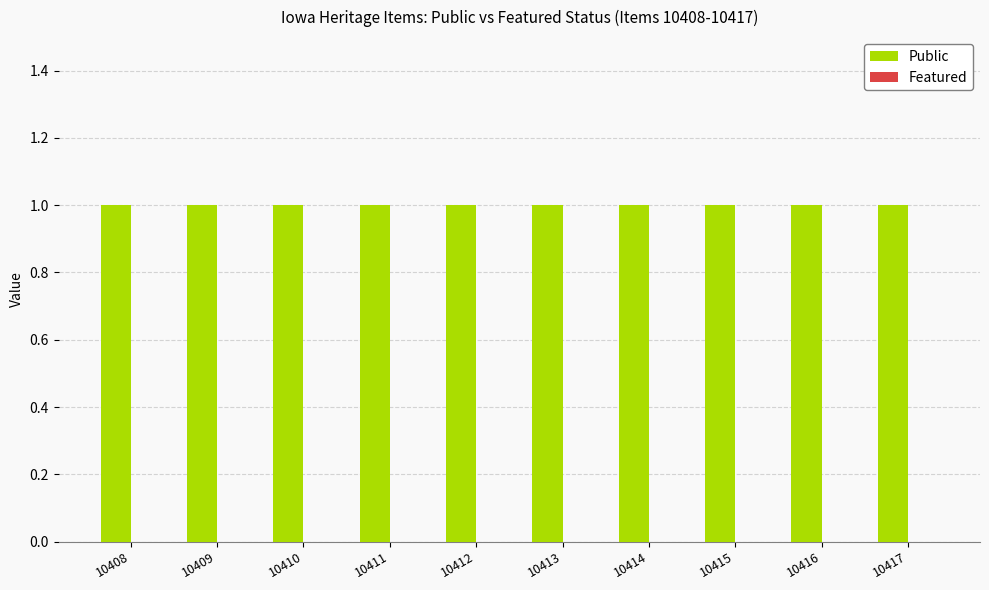

Reading left to right, transcribe all the data shown in this chart.

Public: 10408=1	10409=1	10410=1	10411=1	10412=1	10413=1	10414=1	10415=1	10416=1	10417=1
Featured: 10408=0	10409=0	10410=0	10411=0	10412=0	10413=0	10414=0	10415=0	10416=0	10417=0